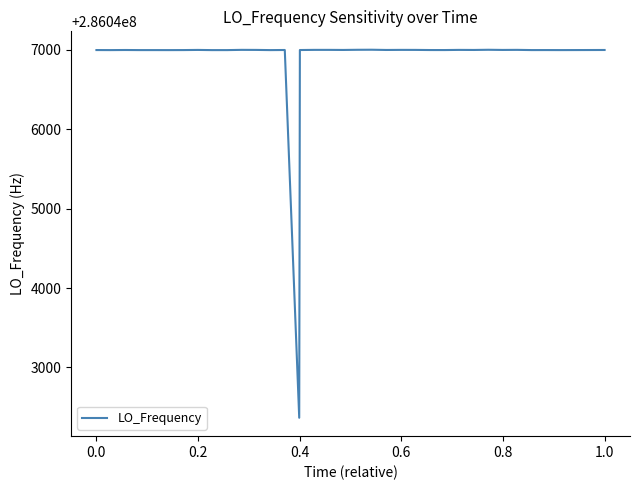

What is the difference between the maximum and minimum values?

4637.4